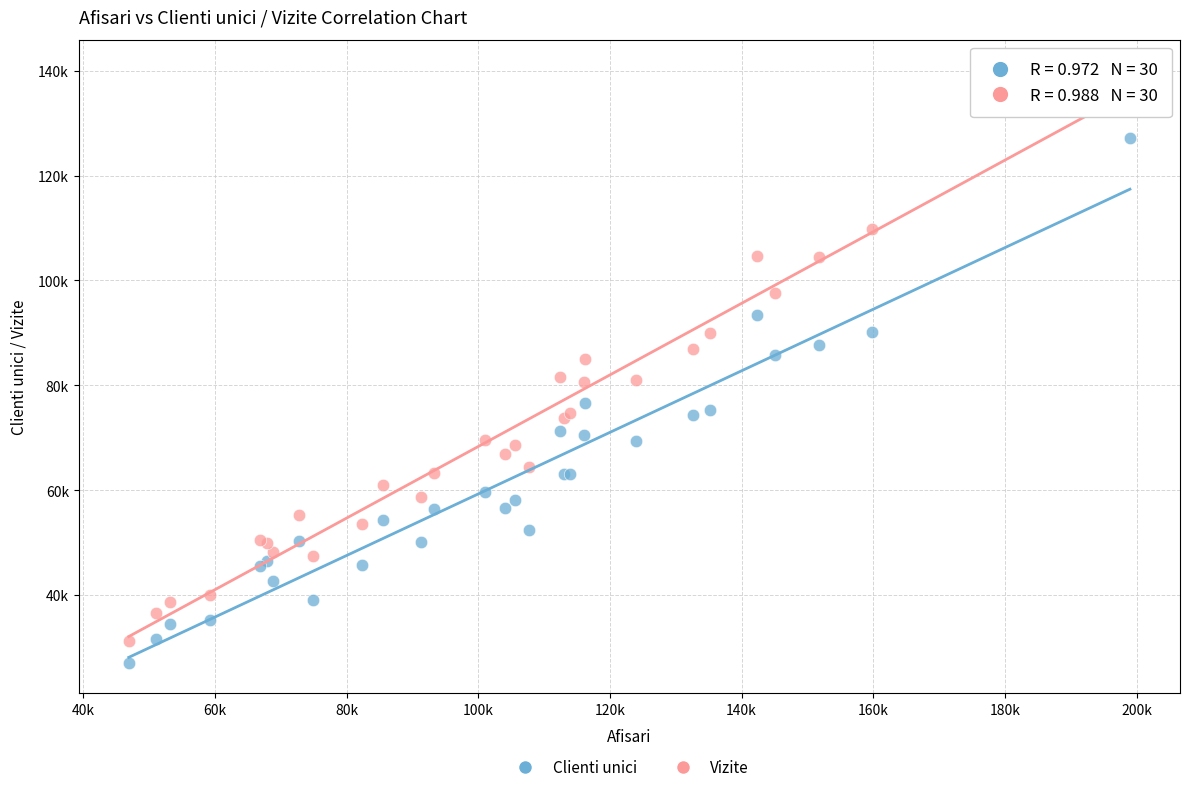

What are all the series names shown in the legend?

Clienti unici, Vizite